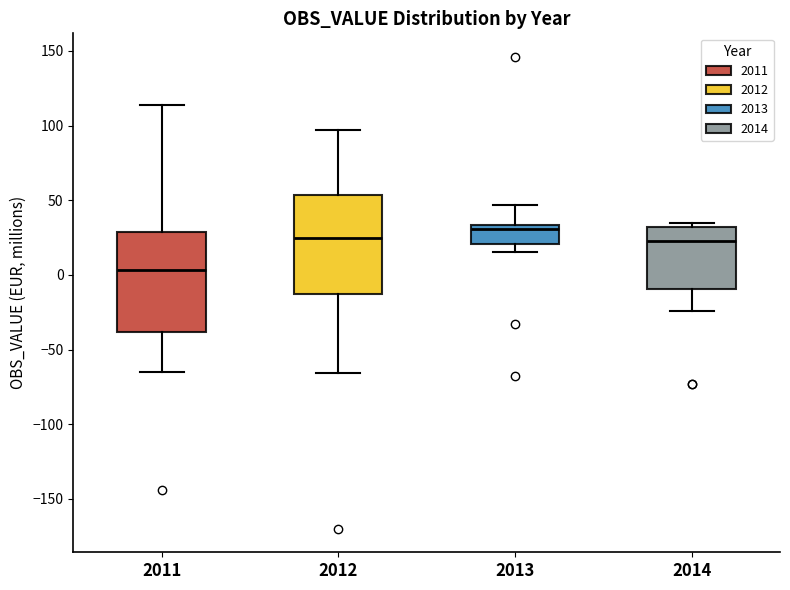

Reading left to right, transcribe this box plot: for each box, give where its median line is, the range the box spans, and where its two whiskers end, as read against the y-axis. The values are not printed on the chart, so give them approximately, as read against the axis.

2011: median 5, box -40 to 30, whiskers -65 to 115
2012: median 25, box -15 to 55, whiskers -65 to 95
2013: median 30, box 20 to 35, whiskers 15 to 45
2014: median 25, box -10 to 30, whiskers -25 to 35